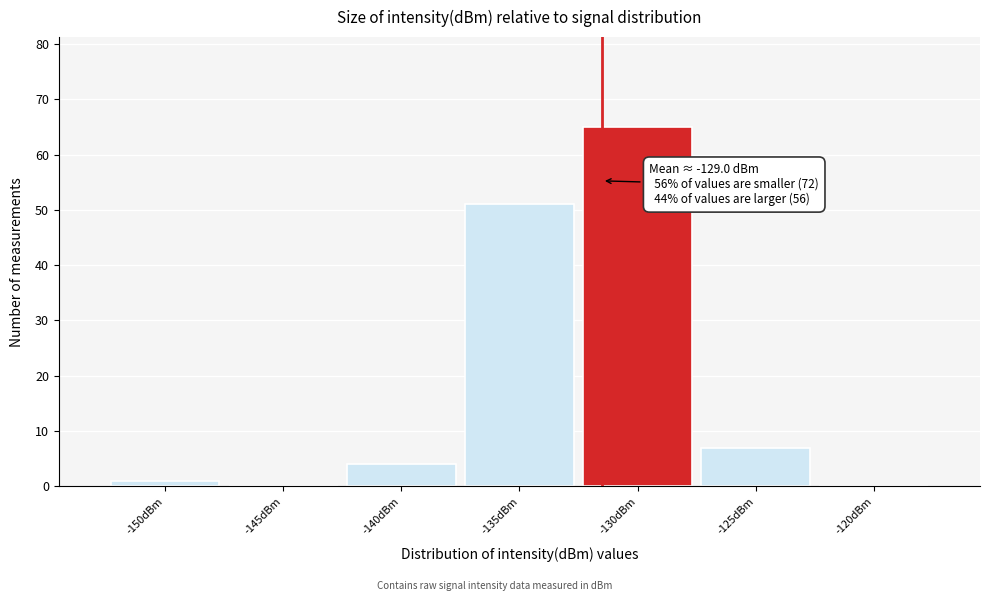

Reading left to right, extract all data points from this chart.

-150dBm=1	-145dBm=0	-140dBm=4	-135dBm=51	-130dBm=65	-125dBm=7	-120dBm=0